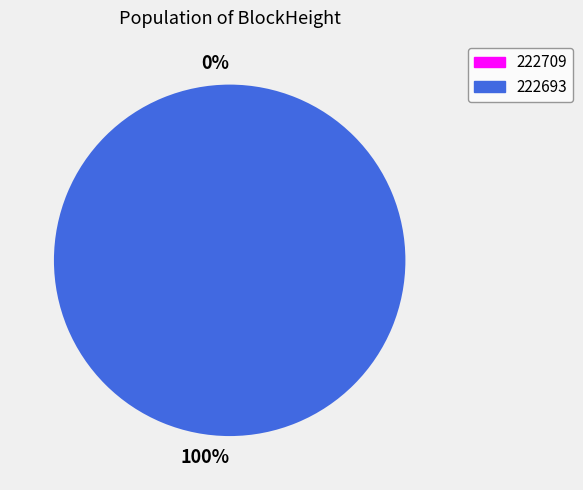

Do 222709 and 222693 together represent more than half of the pie?

Yes